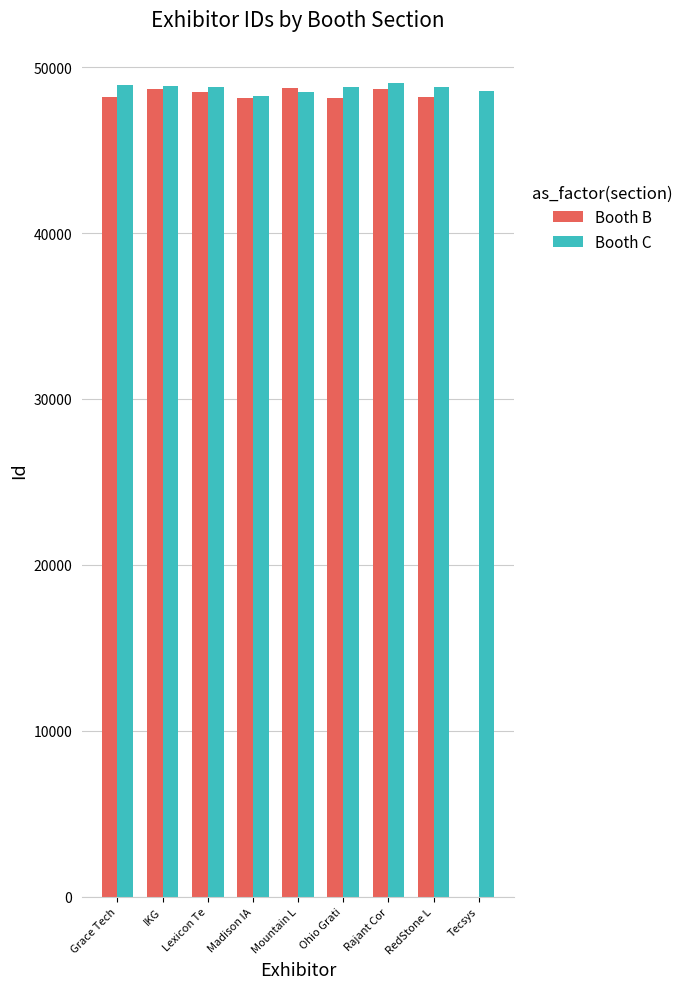

Which series has the largest total across all categories?

Booth C